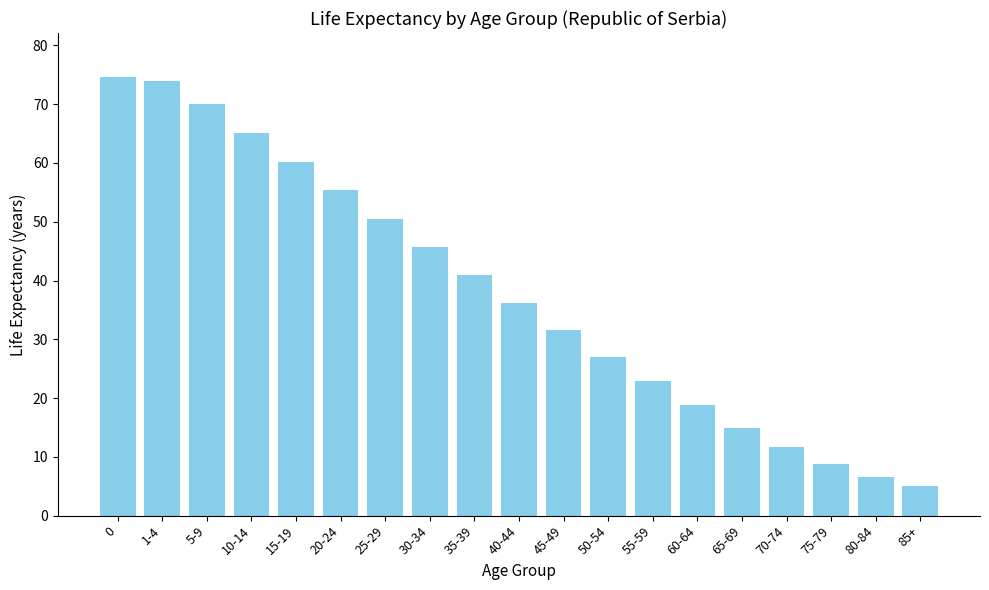

What is the smallest value displayed?

5.1